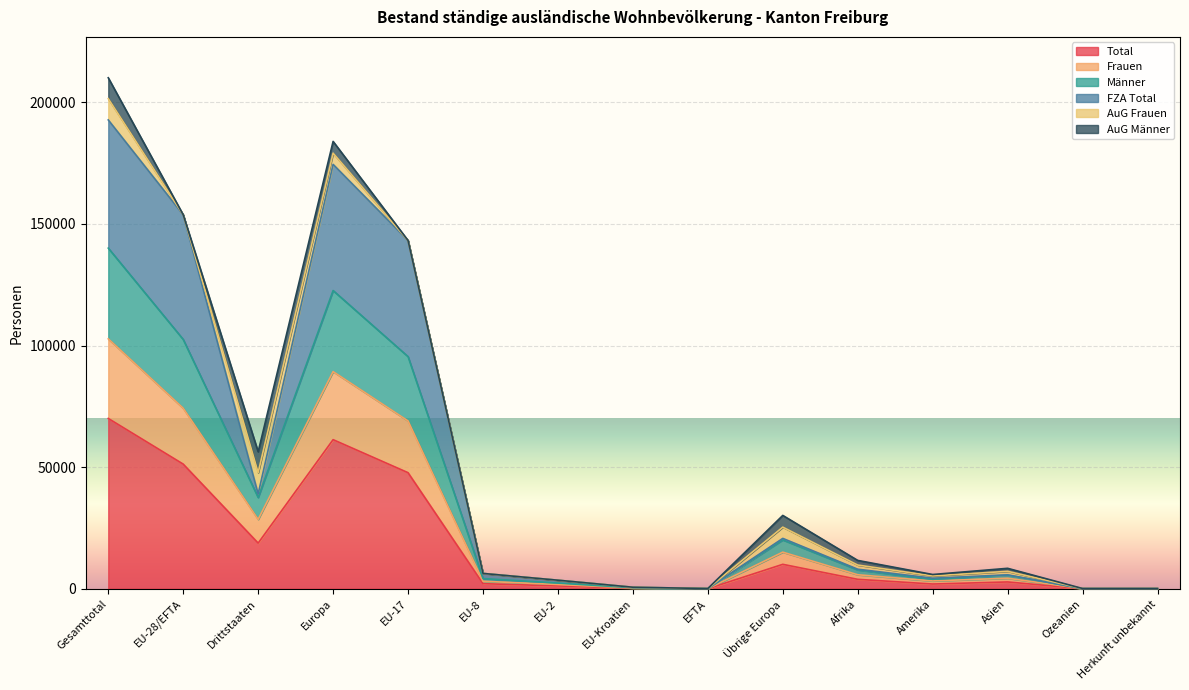

True or false: Total and Männer intersect in this chart.

False